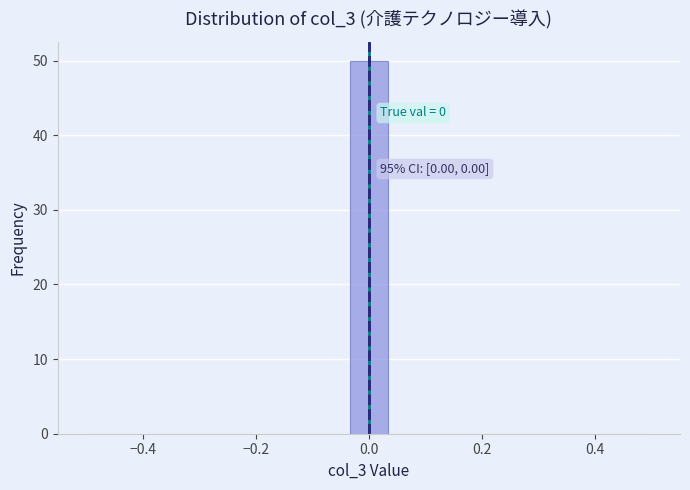

Around what value on the x-axis is the tallest bar? Give the approximate position of its centre, as read against the axis.

0.00